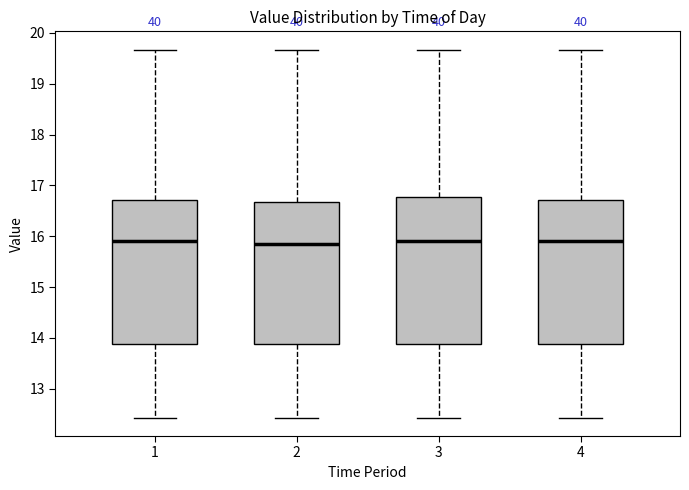

Reading left to right, read every box against the y-axis: the position of its median line, the range the box covers, and the ends of its whiskers. The values are not printed on the chart, so give them approximately, as read against the axis.

1: median 15.9, box 13.9 to 16.7, whiskers 12.4 to 19.7
2: median 15.9, box 13.9 to 16.7, whiskers 12.4 to 19.7
3: median 15.9, box 13.9 to 16.8, whiskers 12.4 to 19.7
4: median 15.9, box 13.9 to 16.7, whiskers 12.4 to 19.7